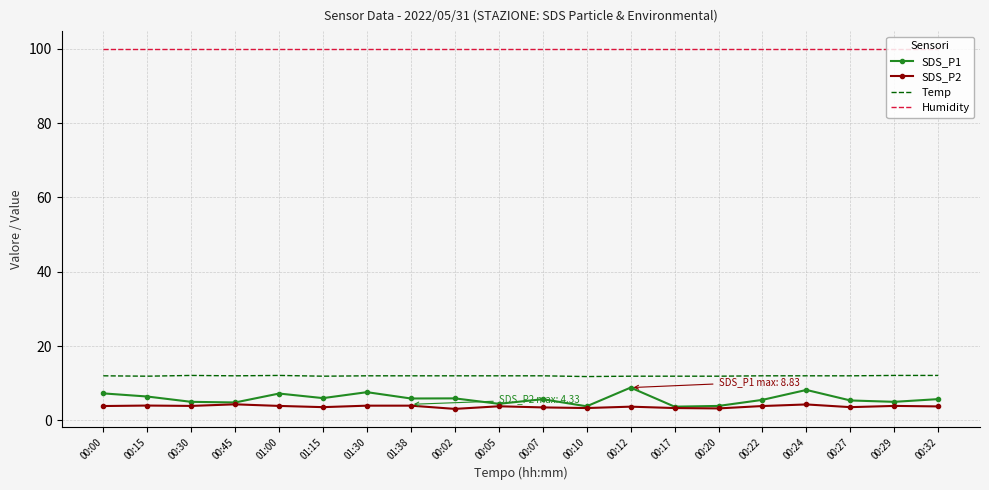

At 00:30, list the series in order from smallest to largest.

SDS_P2, SDS_P1, Temp, Humidity